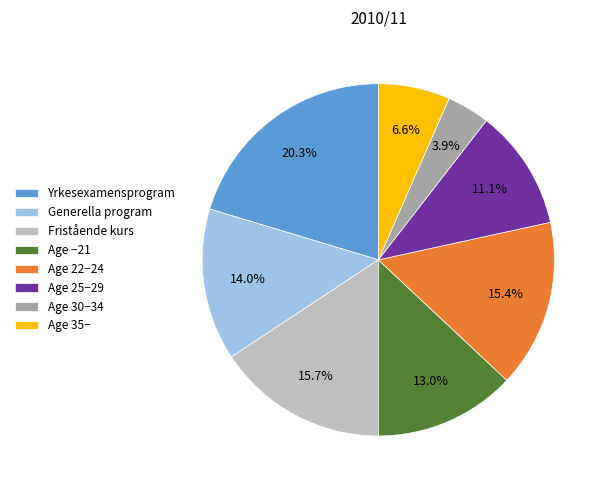

Combined, do Age −21 and Age 25−29 account for over 50%?

No